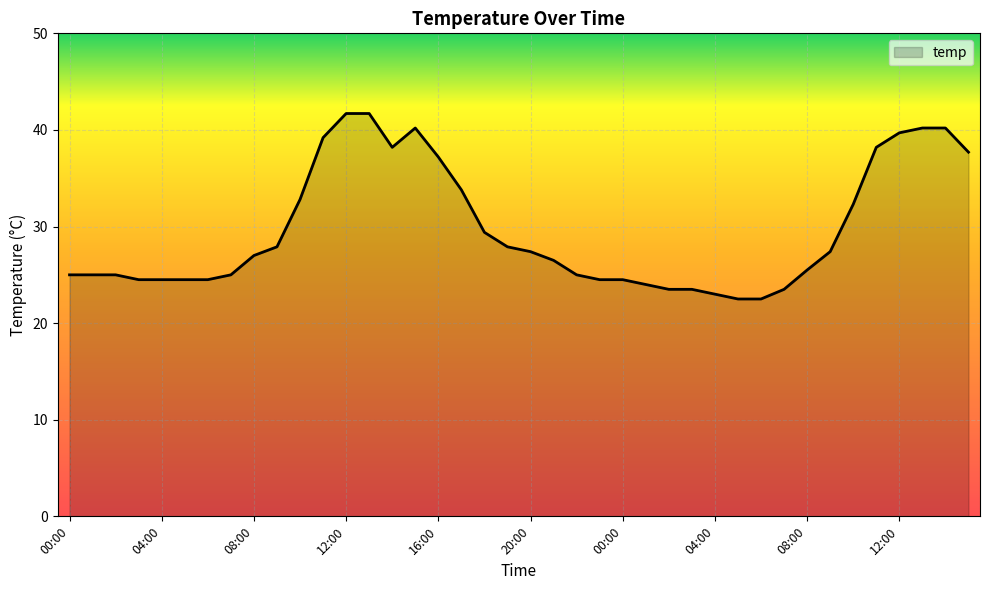

What is the average value?

29.7